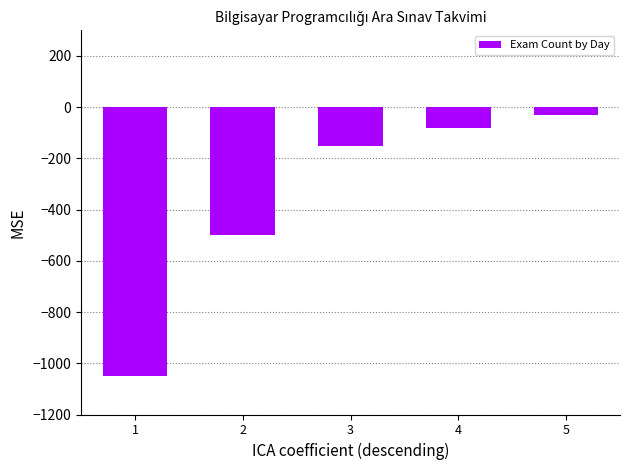

What is the difference between the values at 2 and 4?

420